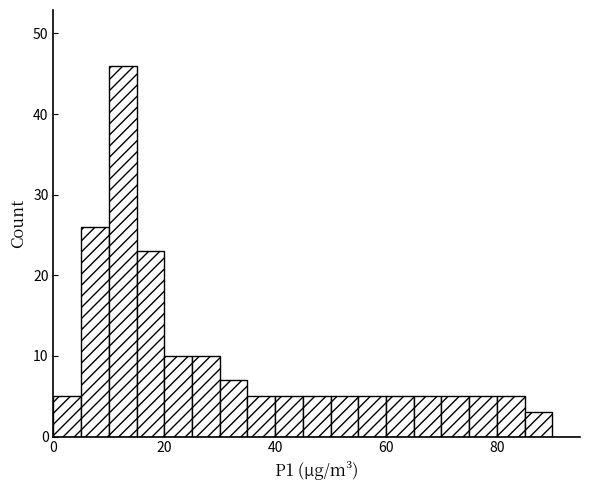

Around what value on the x-axis is the tallest bar? Give the approximate position of its centre, as read against the axis.

12